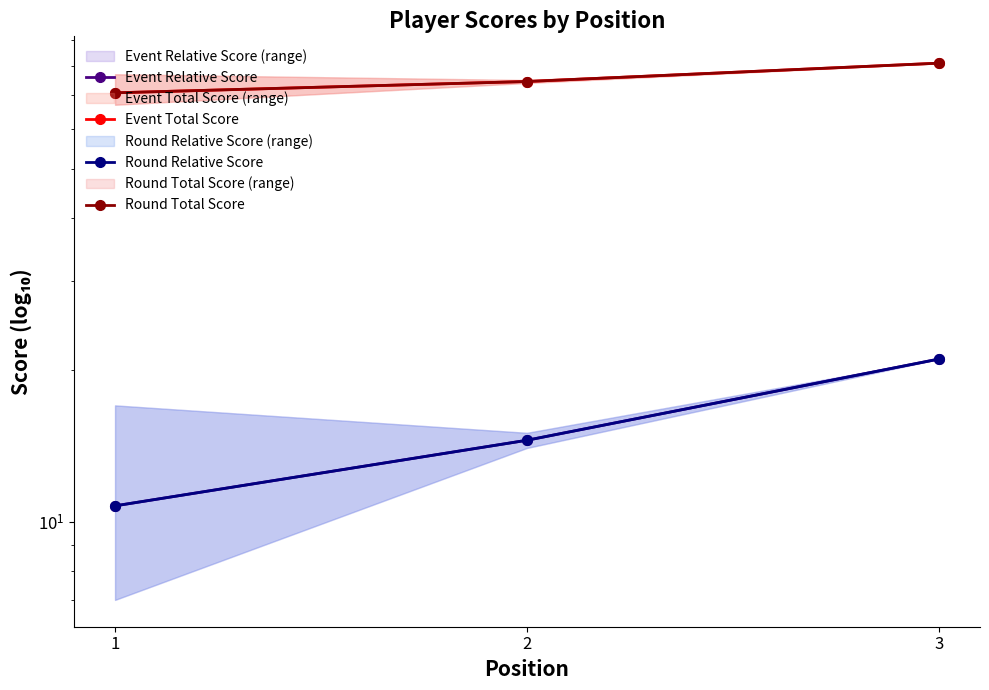

Is this an area chart (filled region under the line)?

No